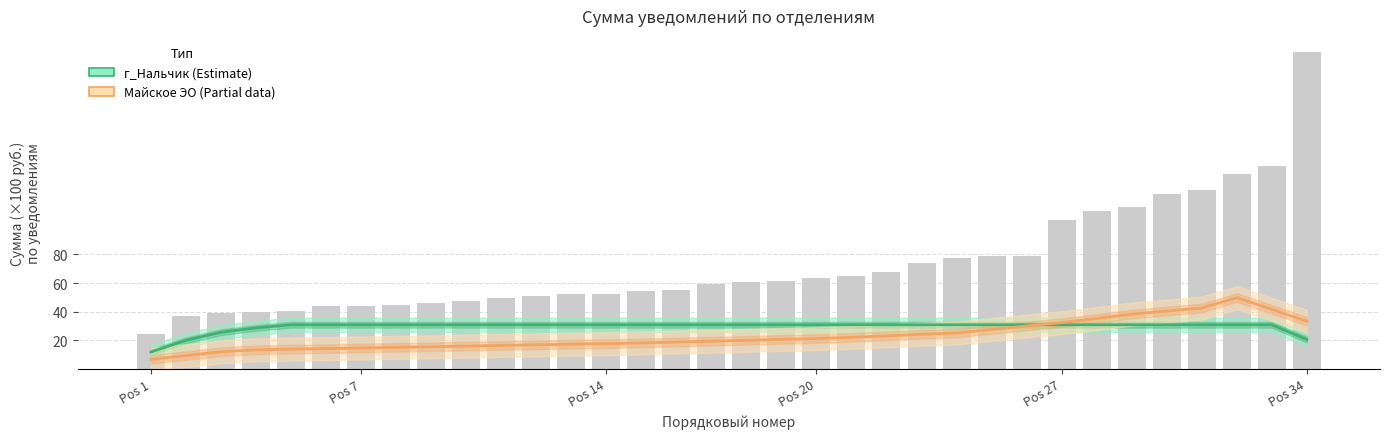

Count the number of categories in the chart.

34